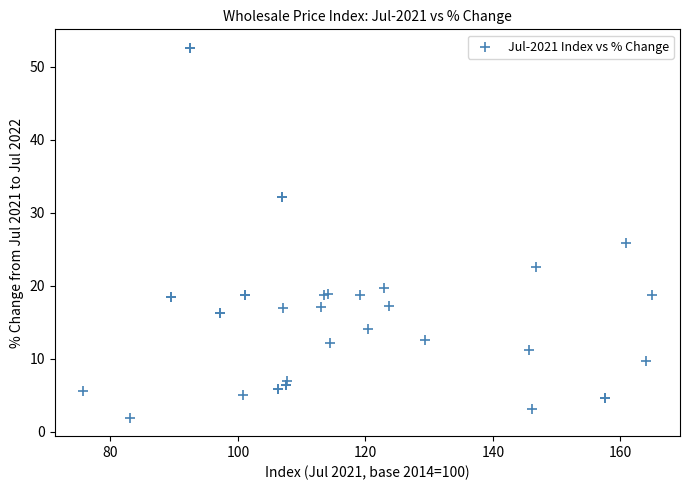

What Y value in the scatter plot is closest to 27?

25.8